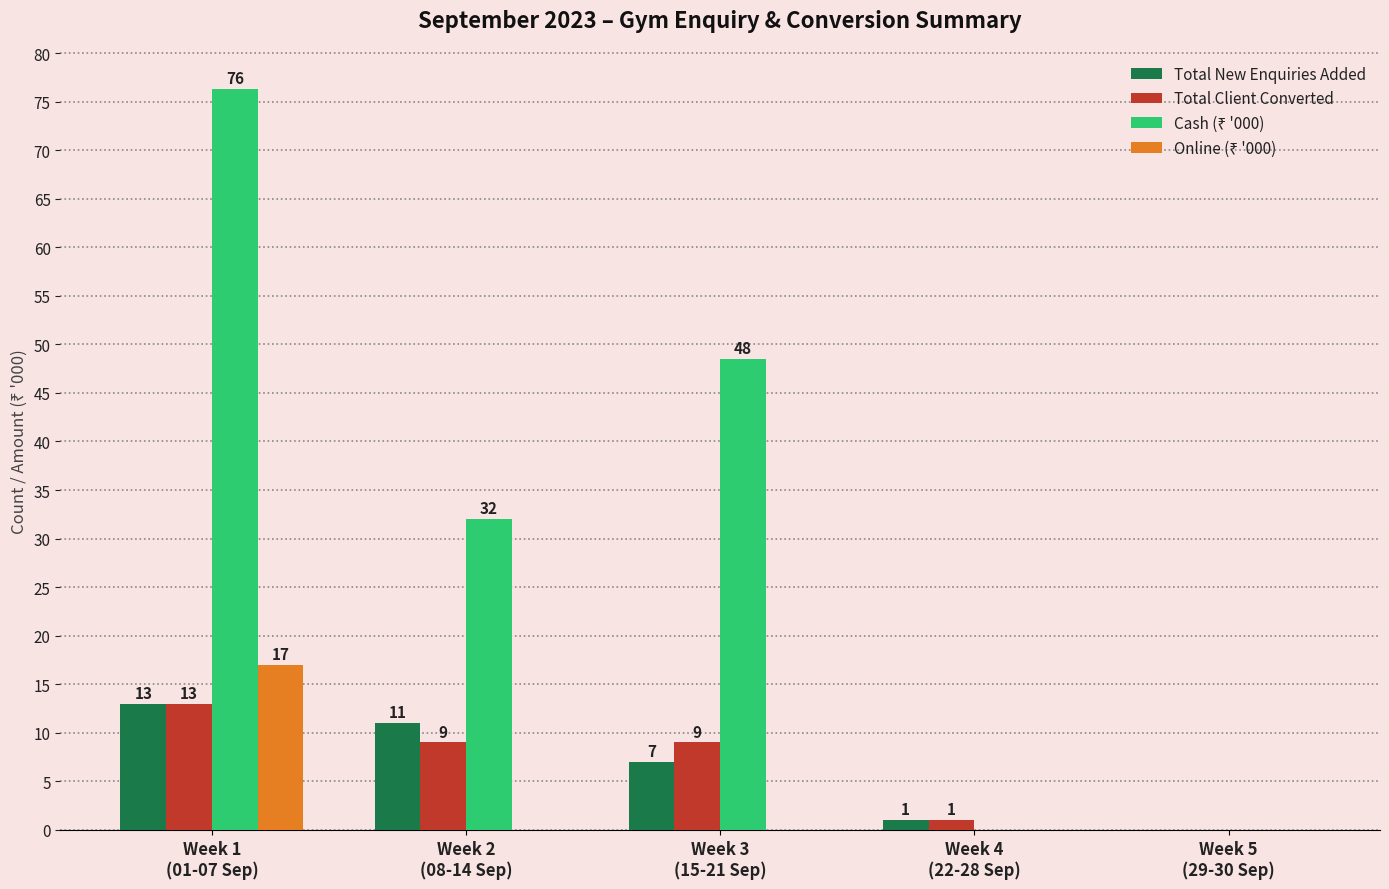

Are the bars grouped side by side (vs. stacked)?

Yes